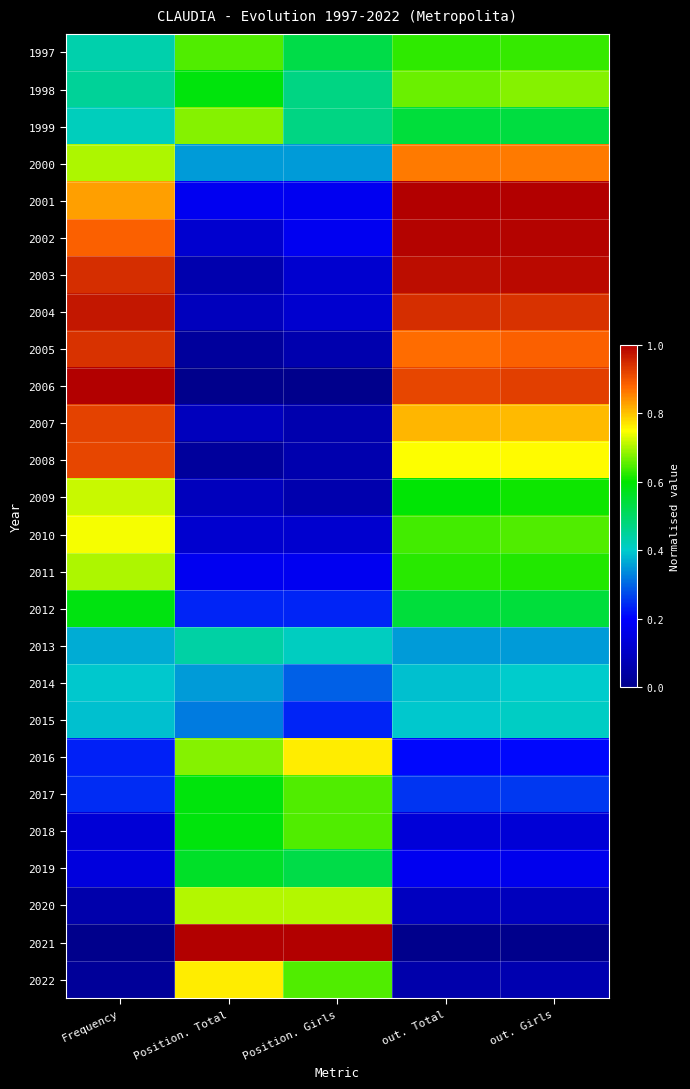

Count the number of categories in the chart.

5